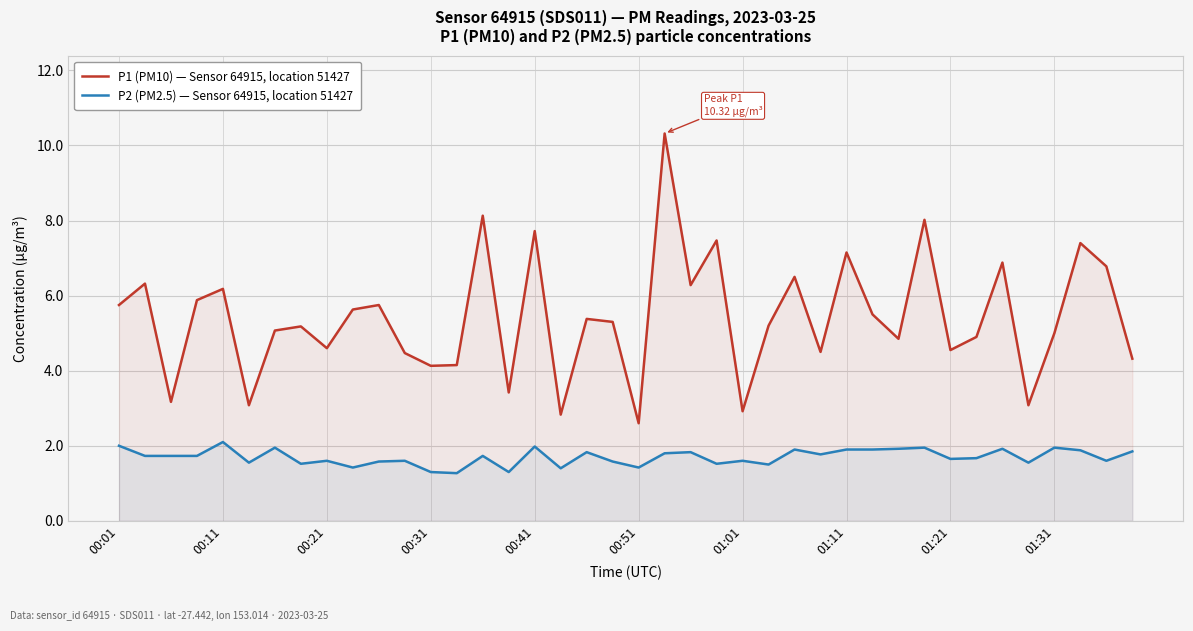

Rank the series by their maximum value, from highest to lowest.

P1 (PM10) — Sensor 64915, location 51427, P2 (PM2.5) — Sensor 64915, location 51427